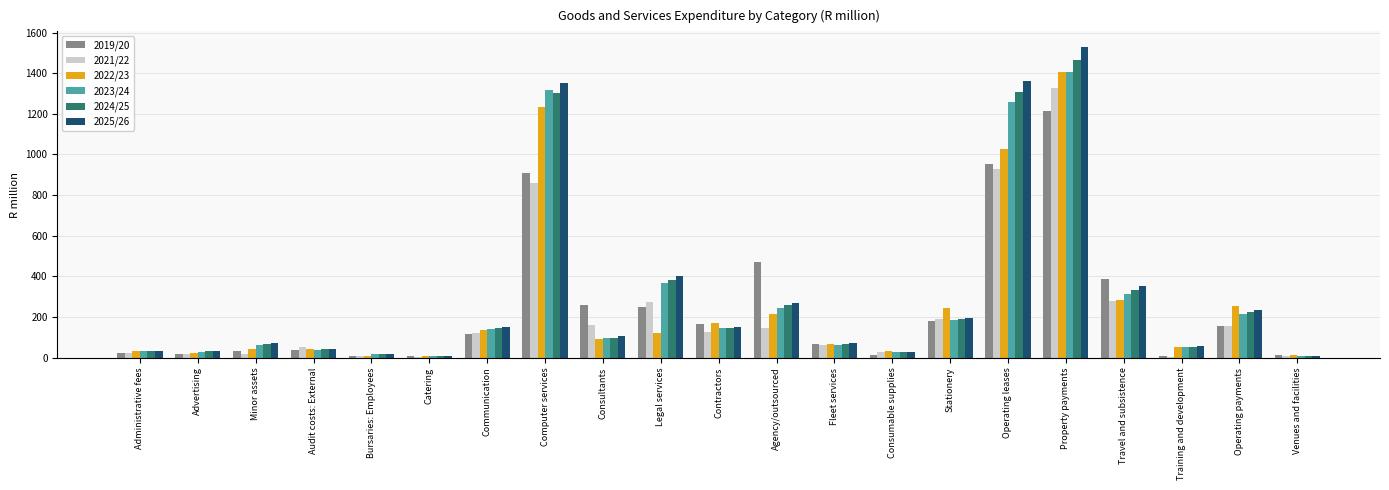

What is the sum of all 2022/23 values?

5518.5